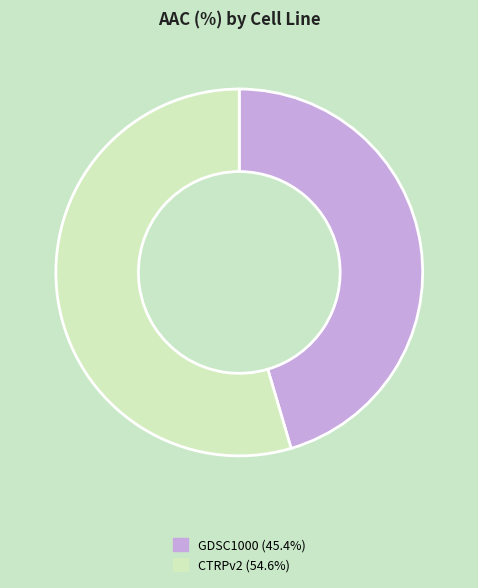

Rank the categories by value from lowest to highest.

GDSC1000, CTRPv2